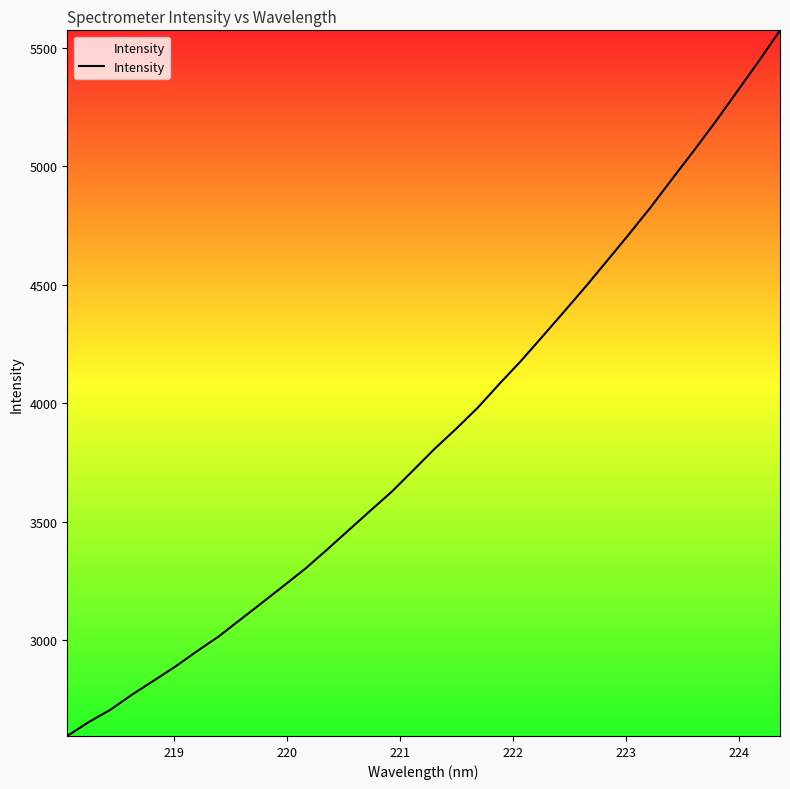

What is the smallest value displayed?

2596.1